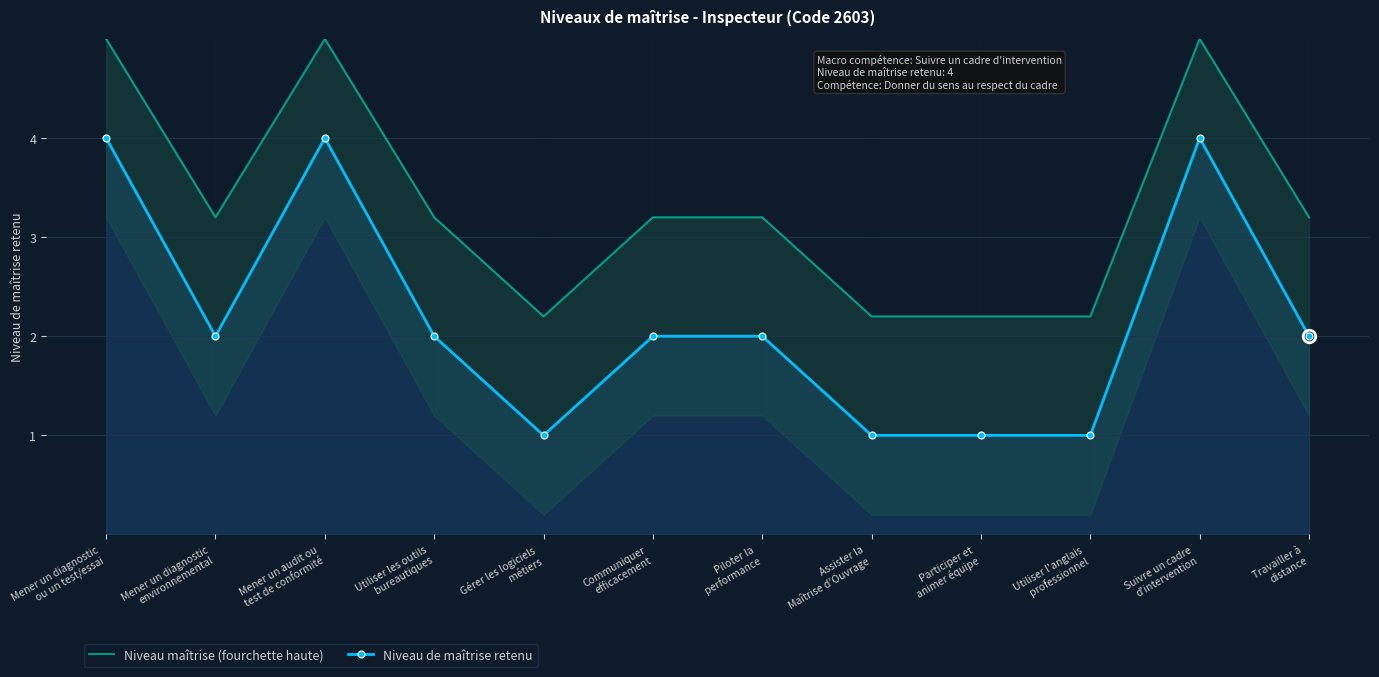

What position from the left is Mener un diagnostic
environnemental?

2